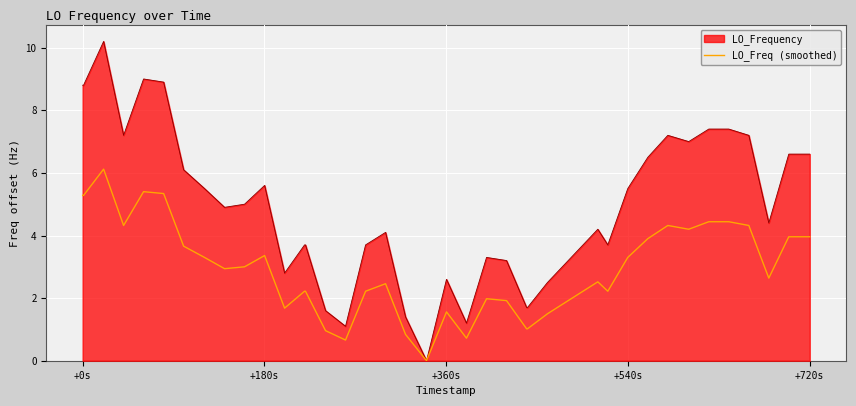

Which series has the widest spread of values?

LO_Frequency